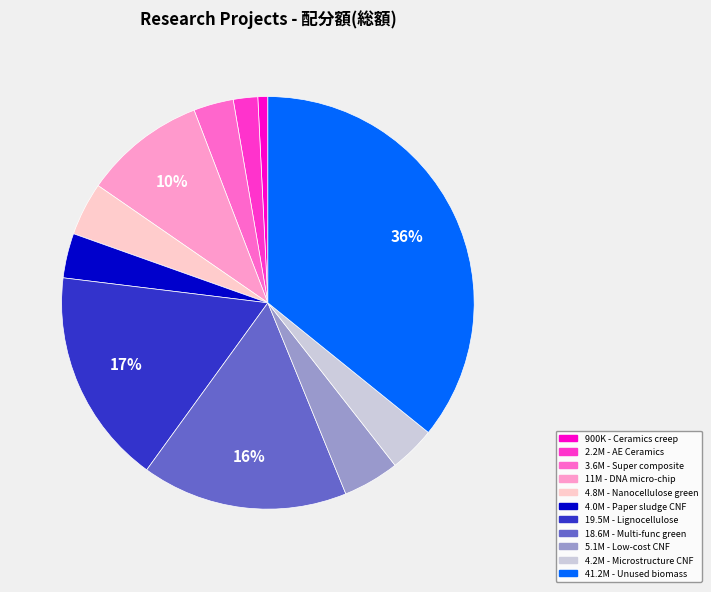

Is there any slice that represents more than half of the pie?

No